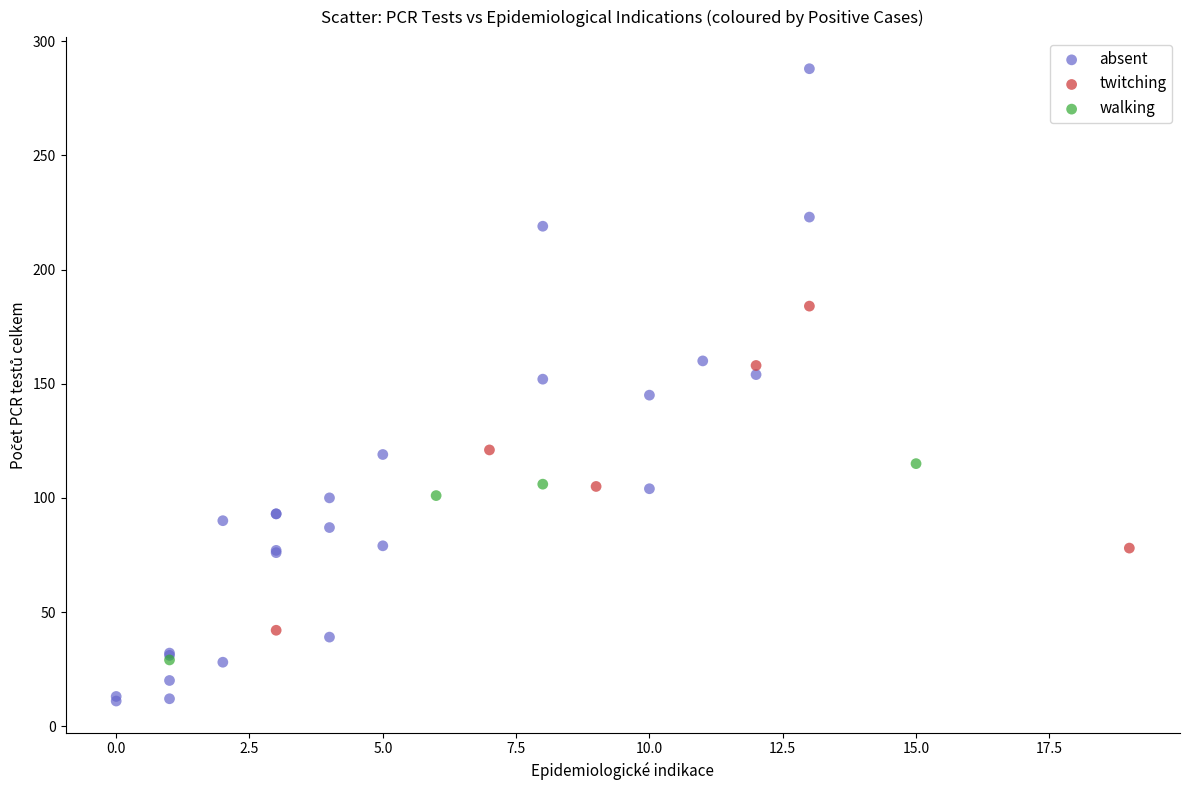

Which series reaches the maximum Y coordinate?

absent